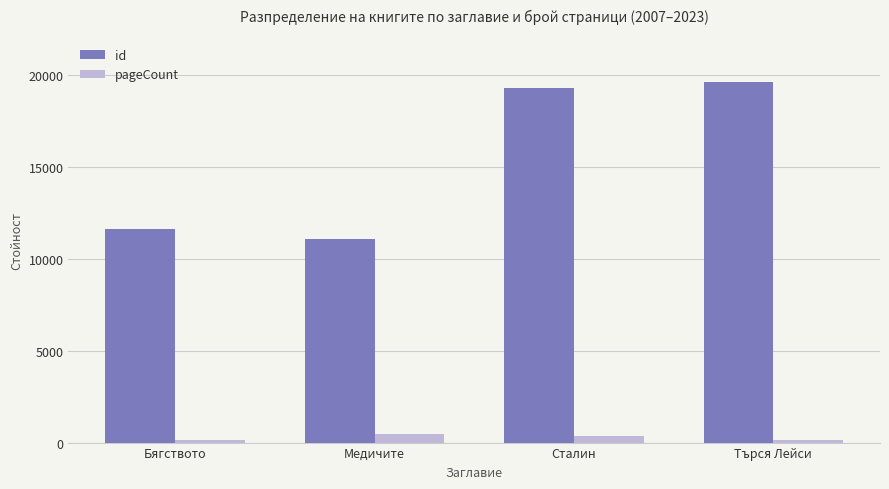

At which label is pageCount closest to 312?

Сталин